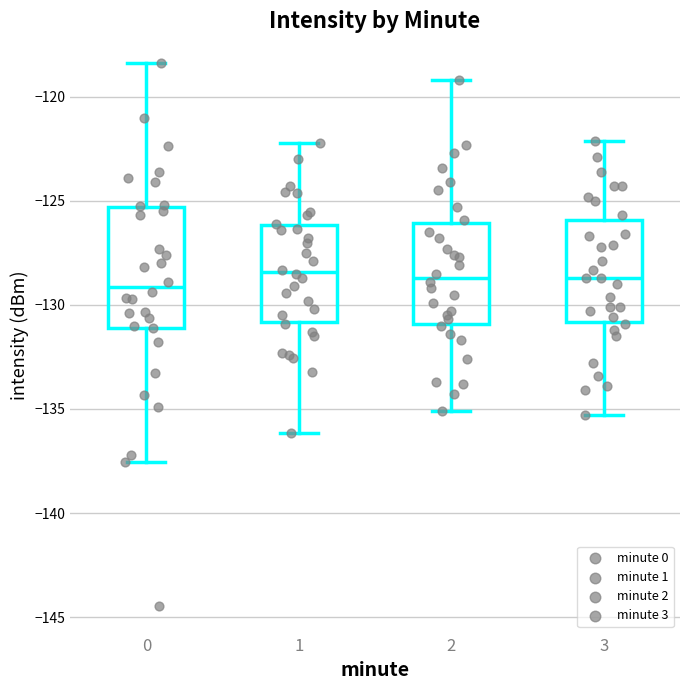

Comparing the boxes themselves (not the whiskers), which one is the tallest?

0